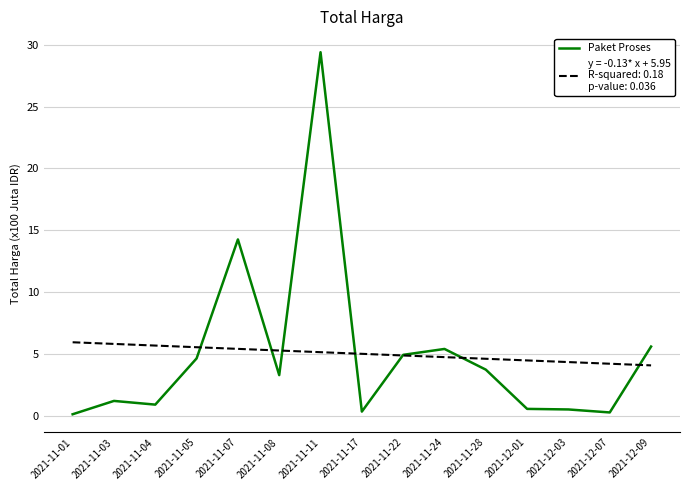

What is the maximum value shown in the chart?

29.4